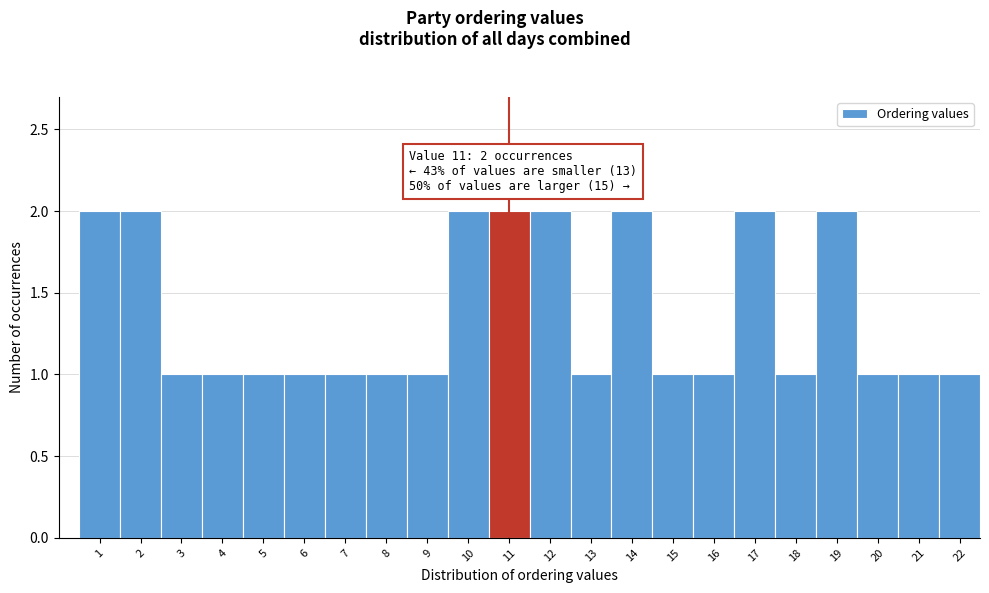

Reading left to right, what are all the values shown in this chart?

1=2	2=2	3=1	4=1	5=1	6=1	7=1	8=1	9=1	10=2	11=2	12=2	13=1	14=2	15=1	16=1	17=2	18=1	19=2	20=1	21=1	22=1